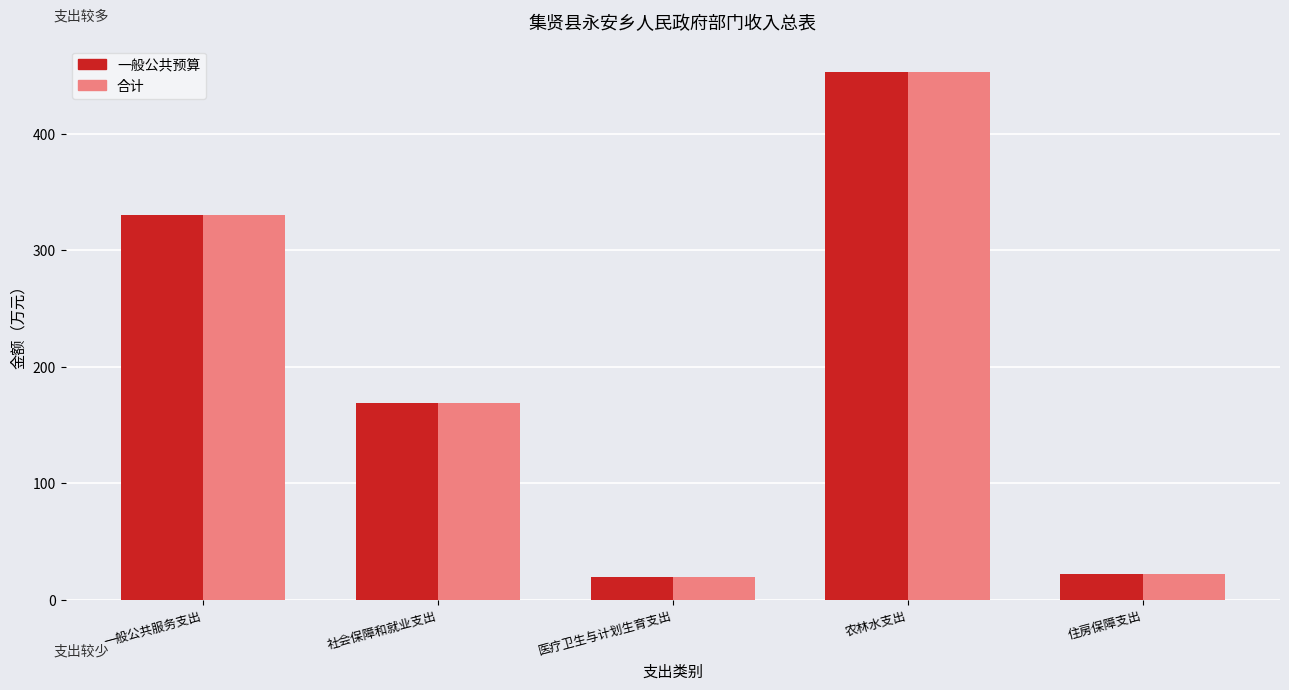

What is the lowest value of the 合计 series?

19.7